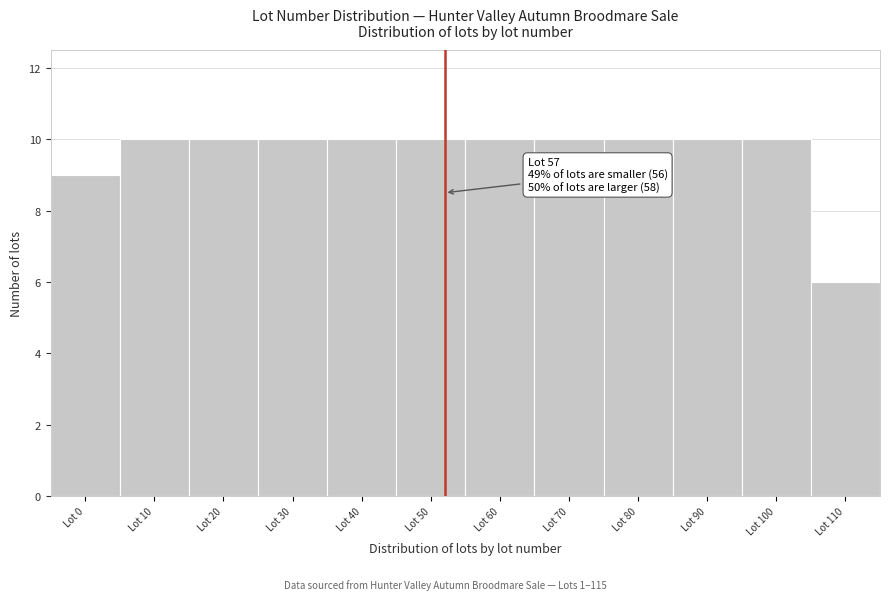

Reading left to right, what are all the values shown in this chart?

9	10	10	10	10	10	10	10	10	10	10	6